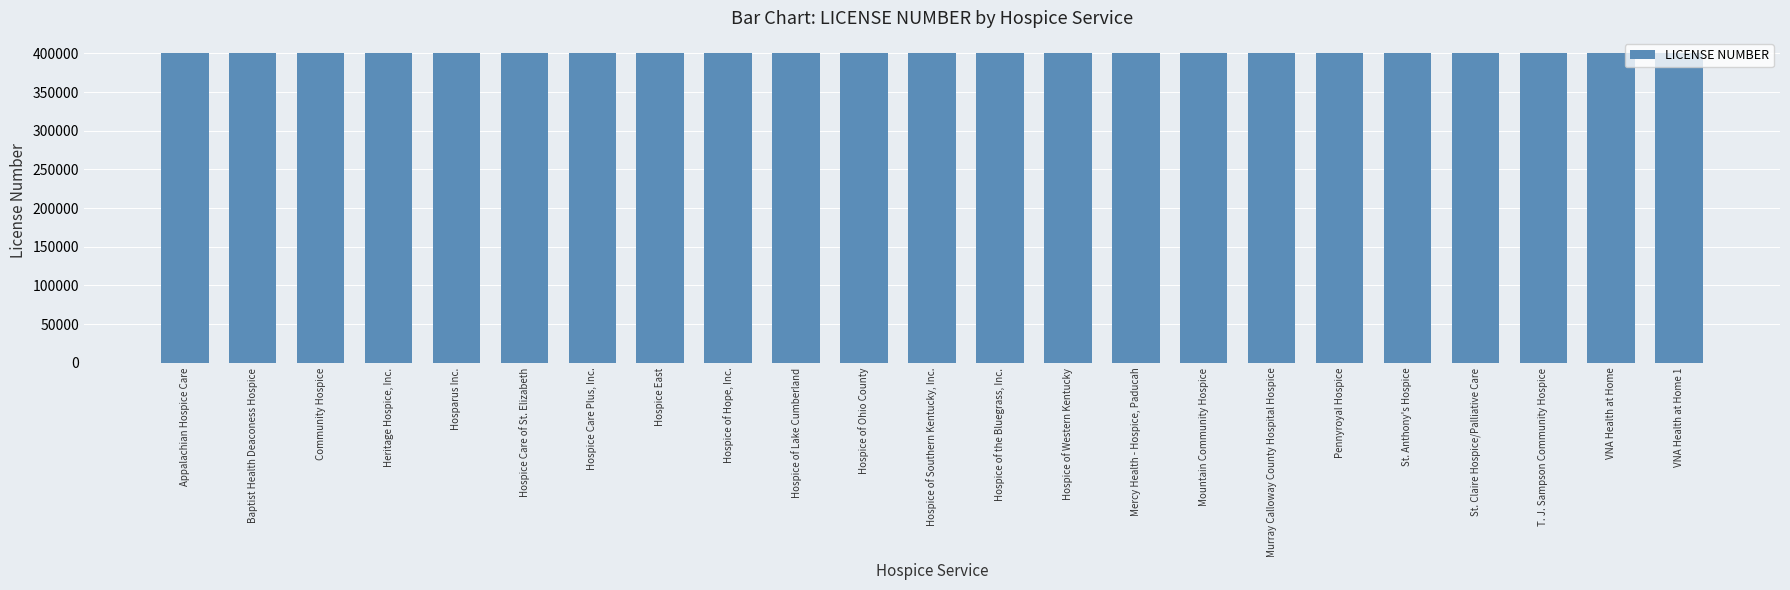

What is the ratio of the value at St. Claire Hospice/Palliative Care to the value at Hospice of Western Kentucky?

1.0